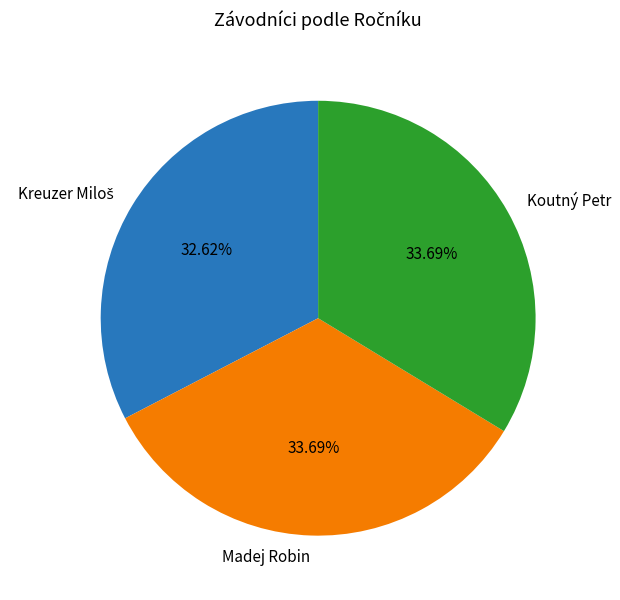

How many slices are in this pie chart?

3